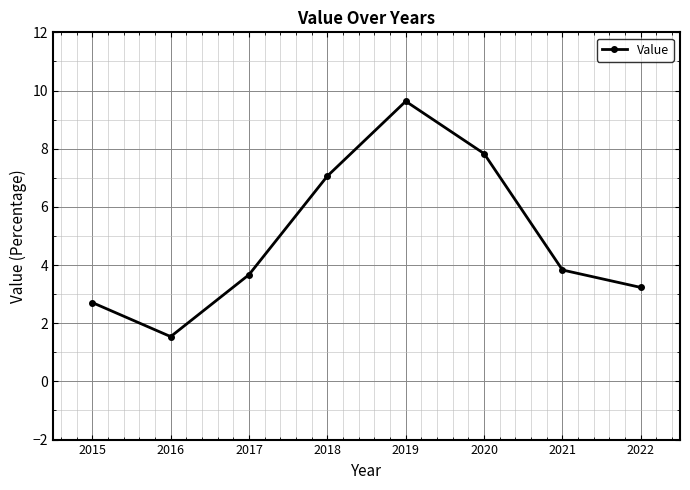

What is the approximate value at 2018?

7.1